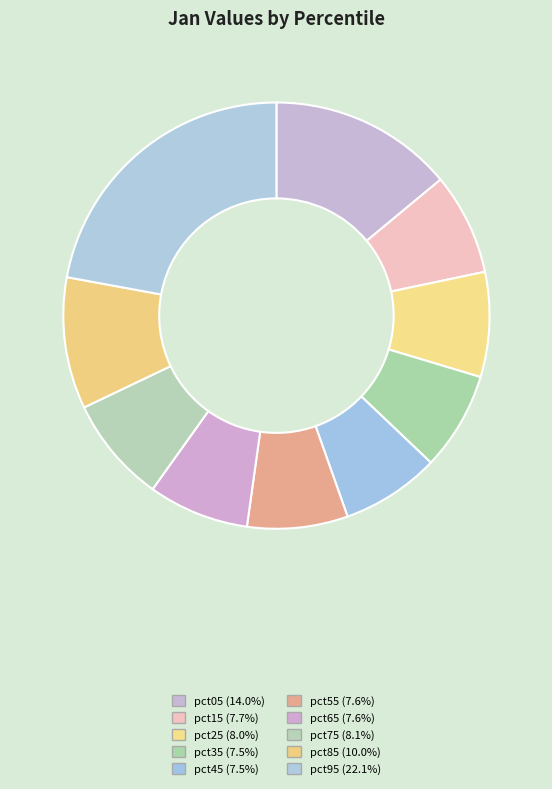

Is it true that pct05 is 5% of the pie?

False